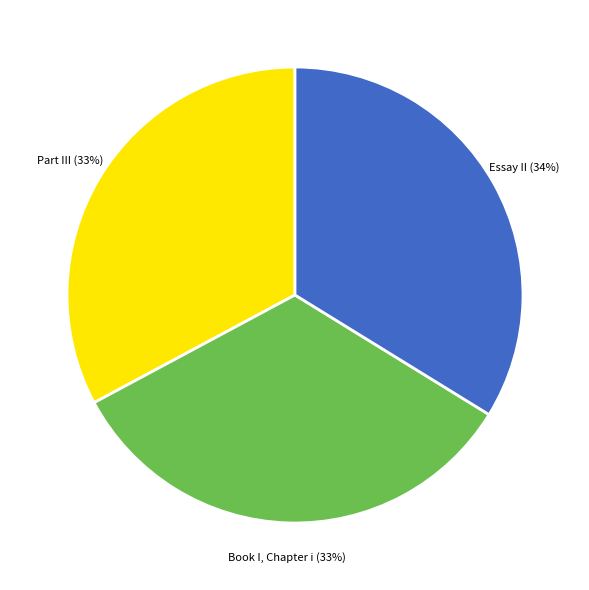

Does any single category account for the majority?

No